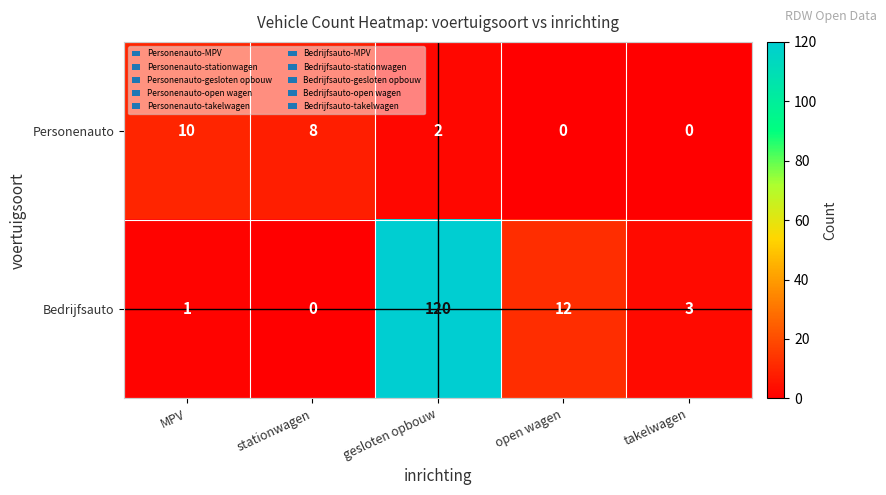

Reading right to left, extract all data points from this chart.

Personenauto: 0	0	2	8	10
Bedrijfsauto: 3	12	120	0	1